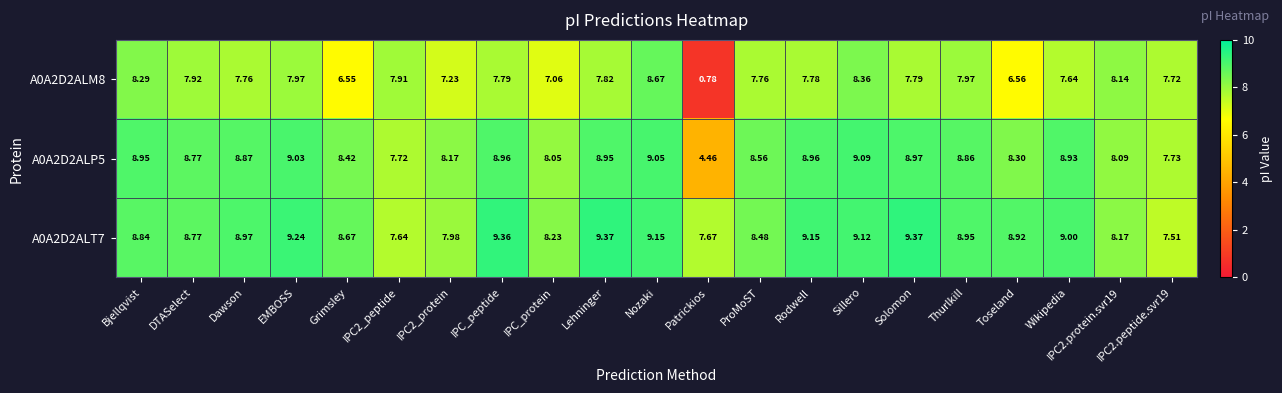

At which category is the sum across all series the highest?

Nozaki